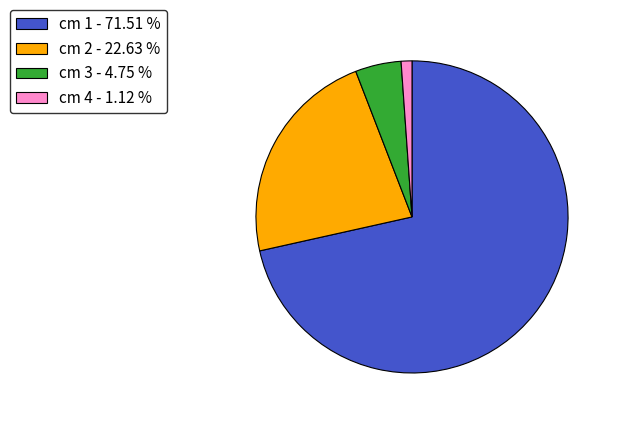

Rank the categories by value from highest to lowest.

cm 1 - 71.51 %, cm 2 - 22.63 %, cm 3 - 4.75 %, cm 4 - 1.12 %